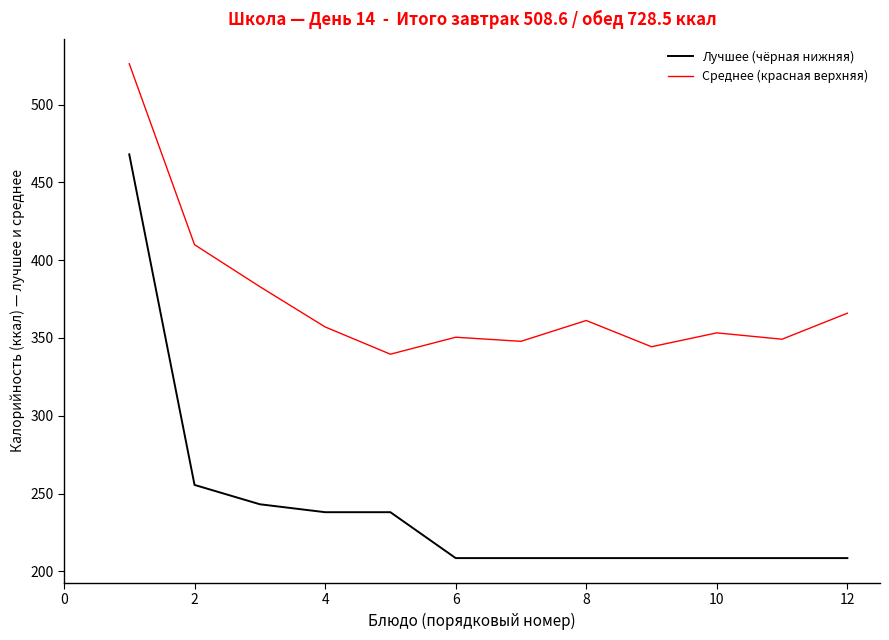

Which series has the largest total across all categories?

Среднее (красная верхняя)